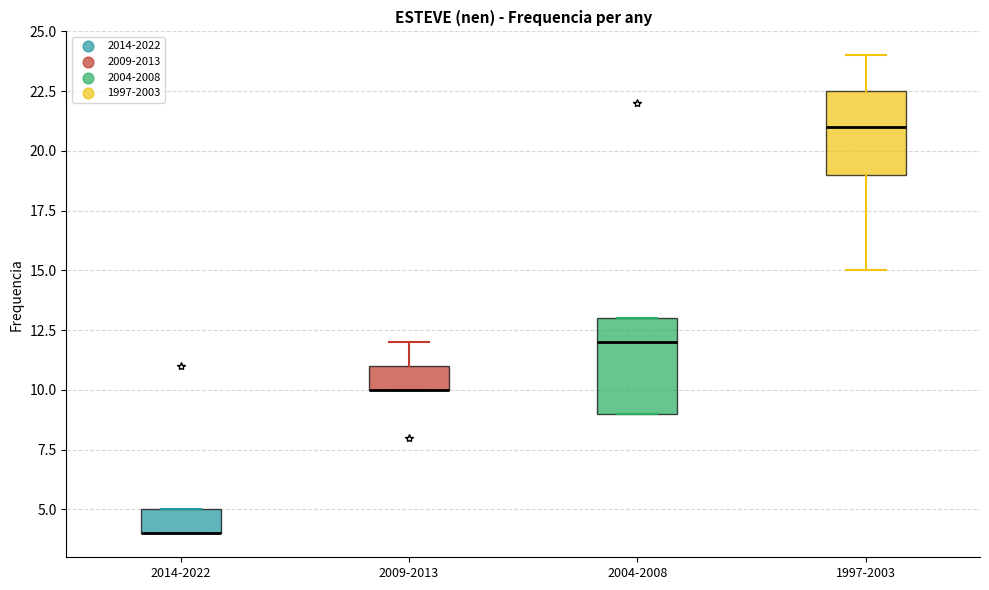

Where does the lower whisker of the box for 1997-2003 end on the y-axis? The values are not printed on the chart, so give them approximately, as read against the axis.

15.0